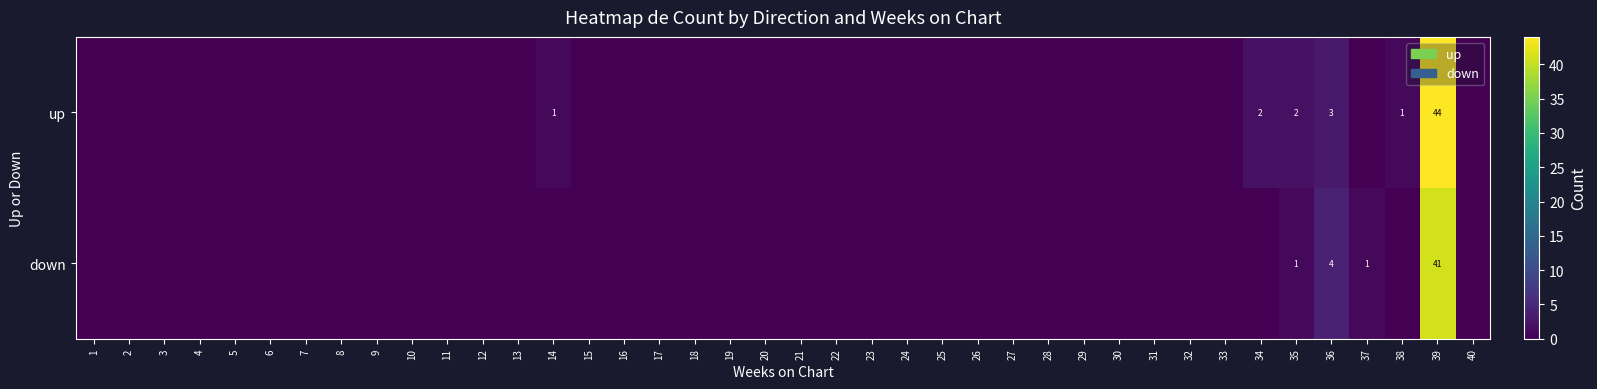

Which series has the largest range (max minus min)?

up